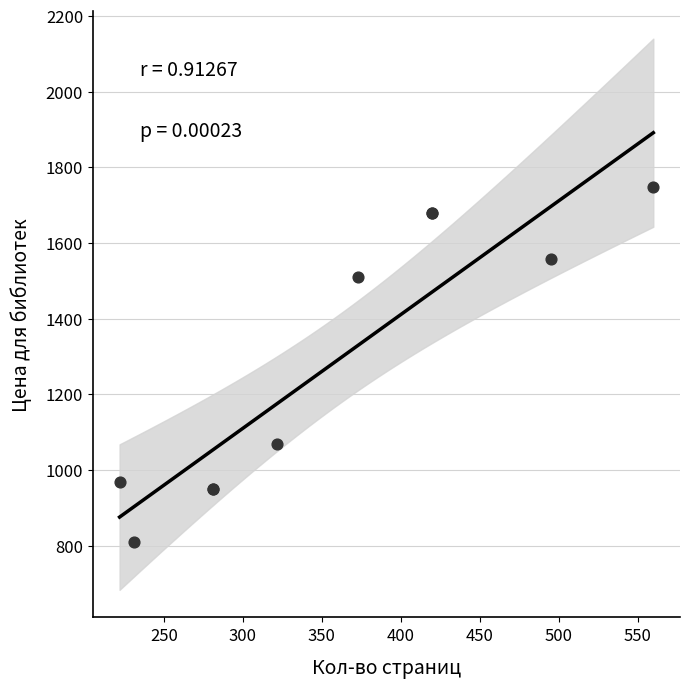

What Y value in the scatter plot is closest to 1279?

1069